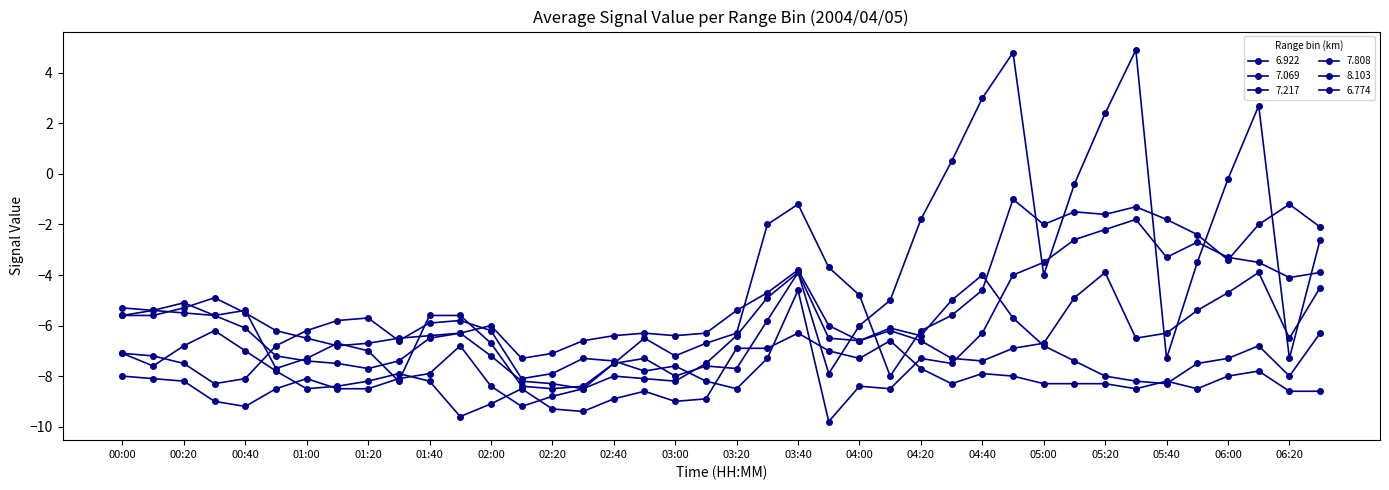

How many lines are shown in the chart?

6